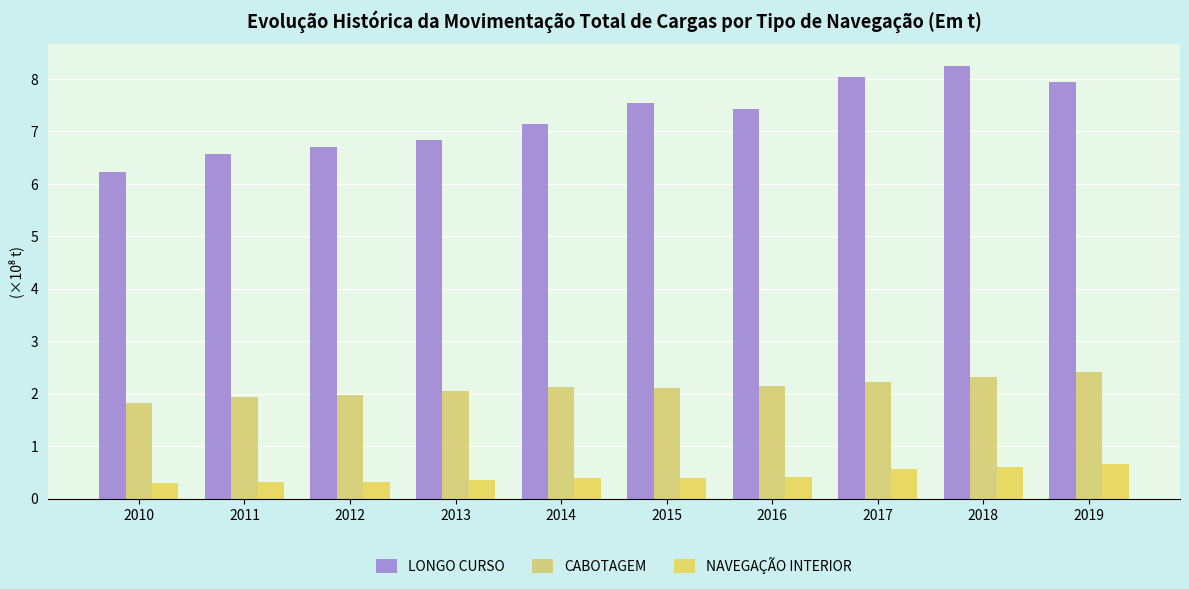

How many bars are there in each group?

3